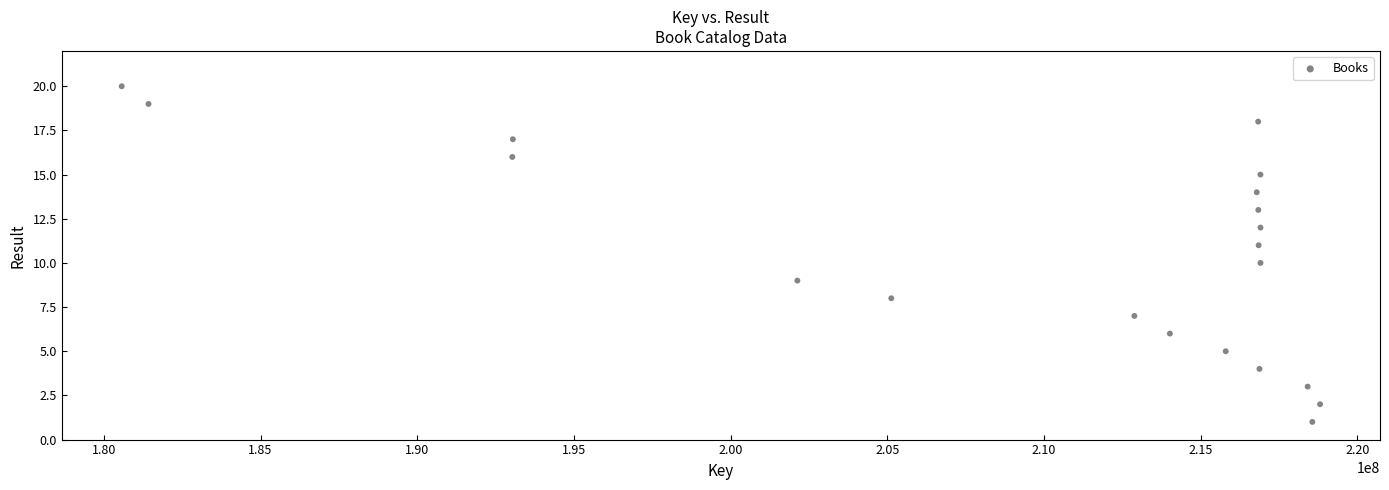

What is the range of Y values (max minus min)?

19